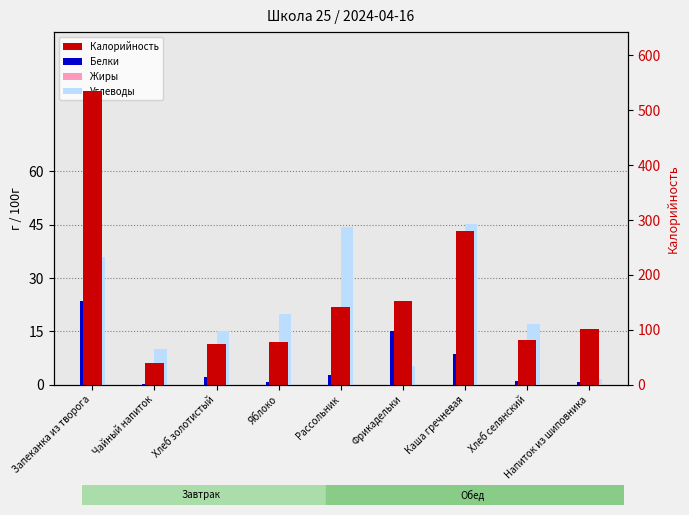

What are all the series names shown in the legend?

Белки, Жиры, Углеводы, Калорийность